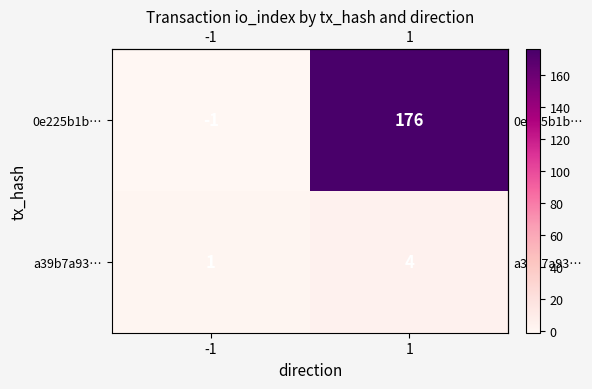

What is the greatest value displayed?

176